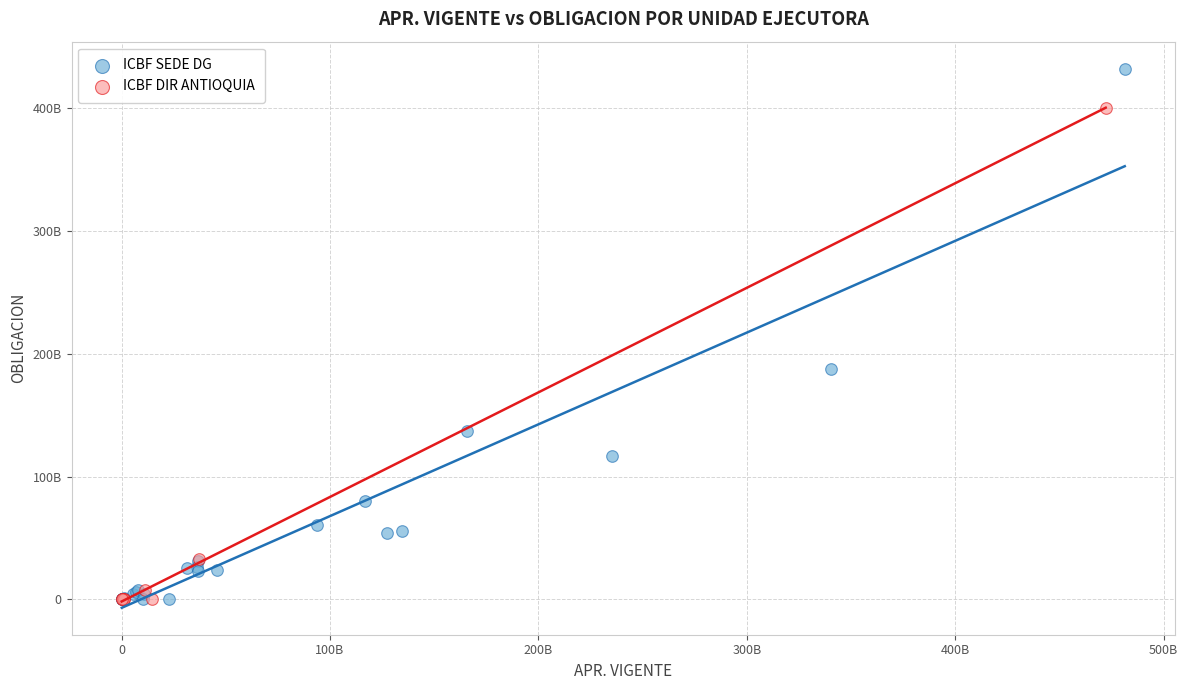

What are all the series names shown in the legend?

ICBF SEDE DG, ICBF DIR ANTIOQUIA